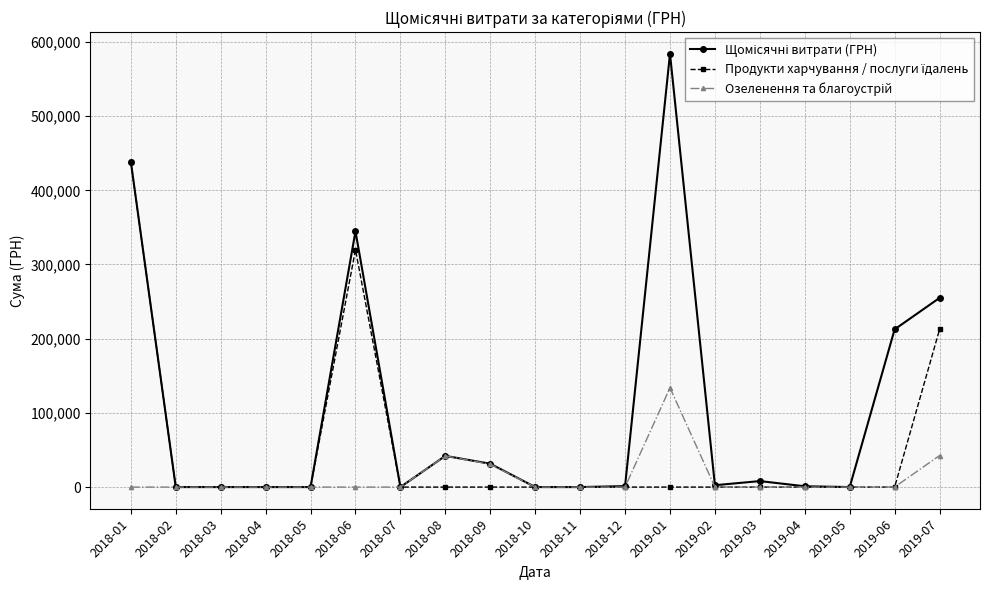

What is the maximum value shown in the chart?

584000.2